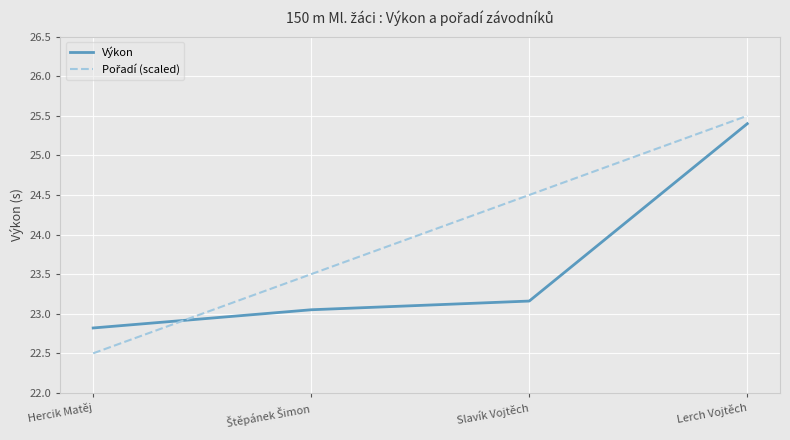

At which category is the sum across all series the highest?

Lerch Vojtěch